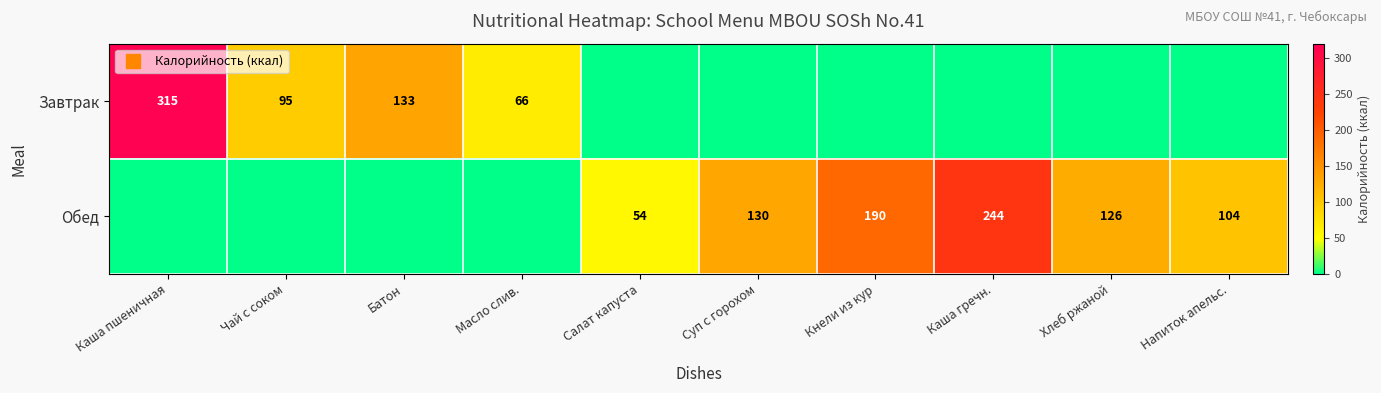

What is the spread (max minus min) of values at Чай с соком?

95